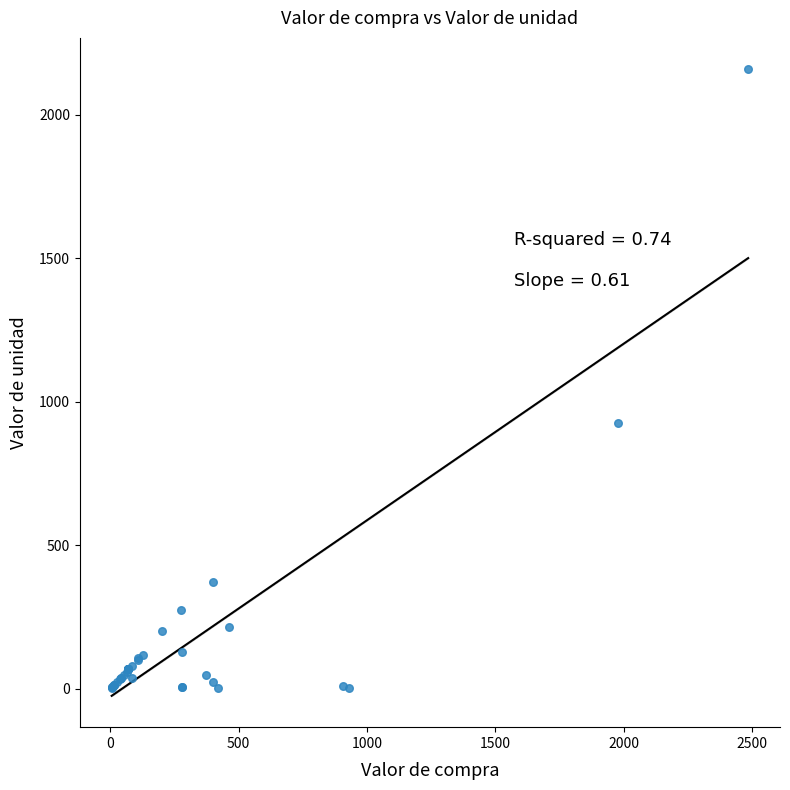

What Y value in the scatter plot is closest to 1080?

925.0